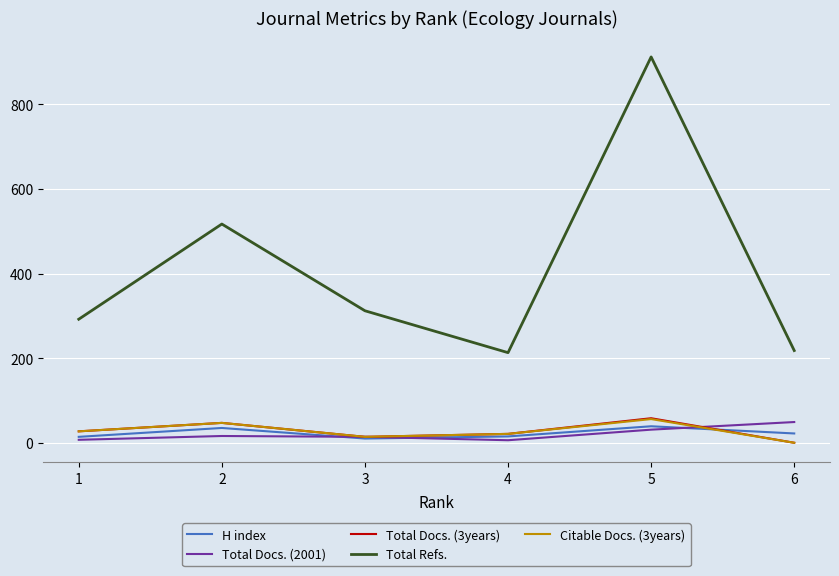

What is the maximum value for Total Refs.?

912